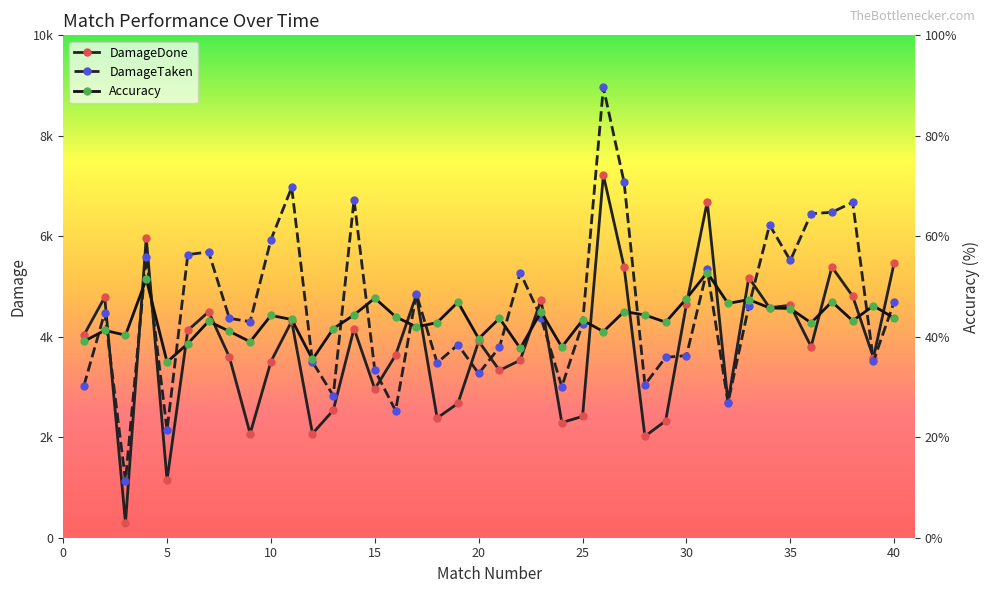

Which series ends up on top after the final intersection of DamageTaken and DamageDone?

DamageDone